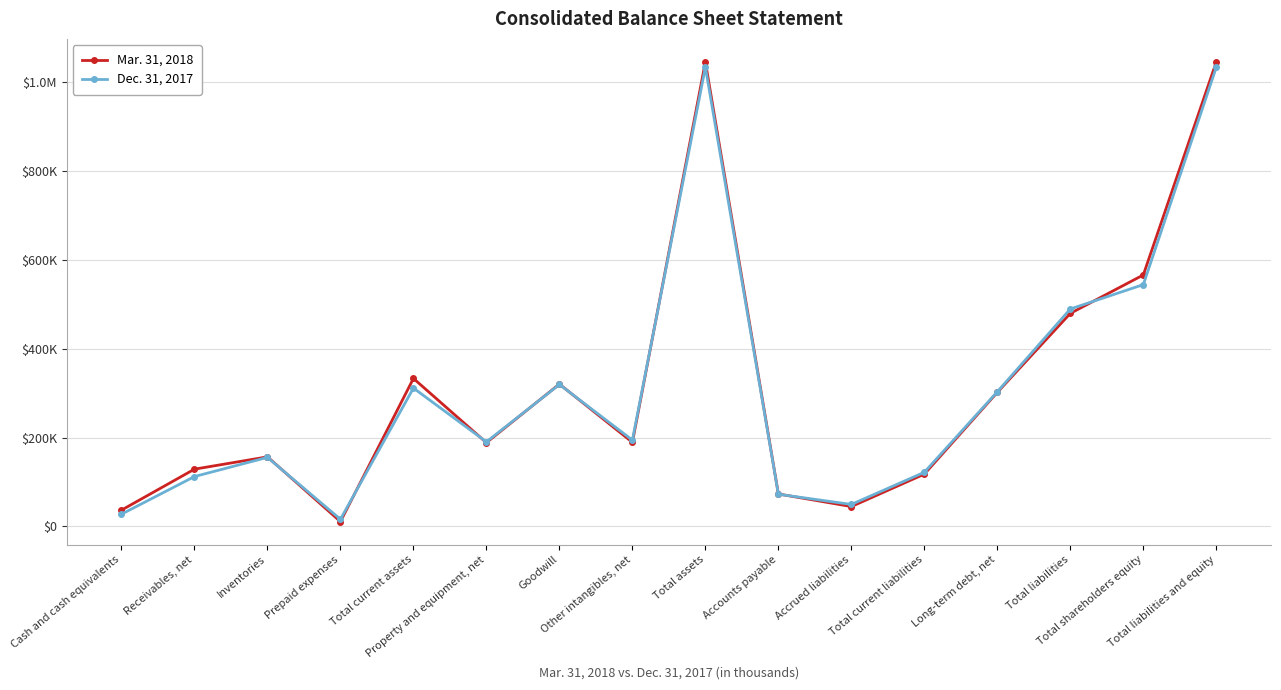

Where is the first local maximum for Mar. 31, 2018?

Inventories